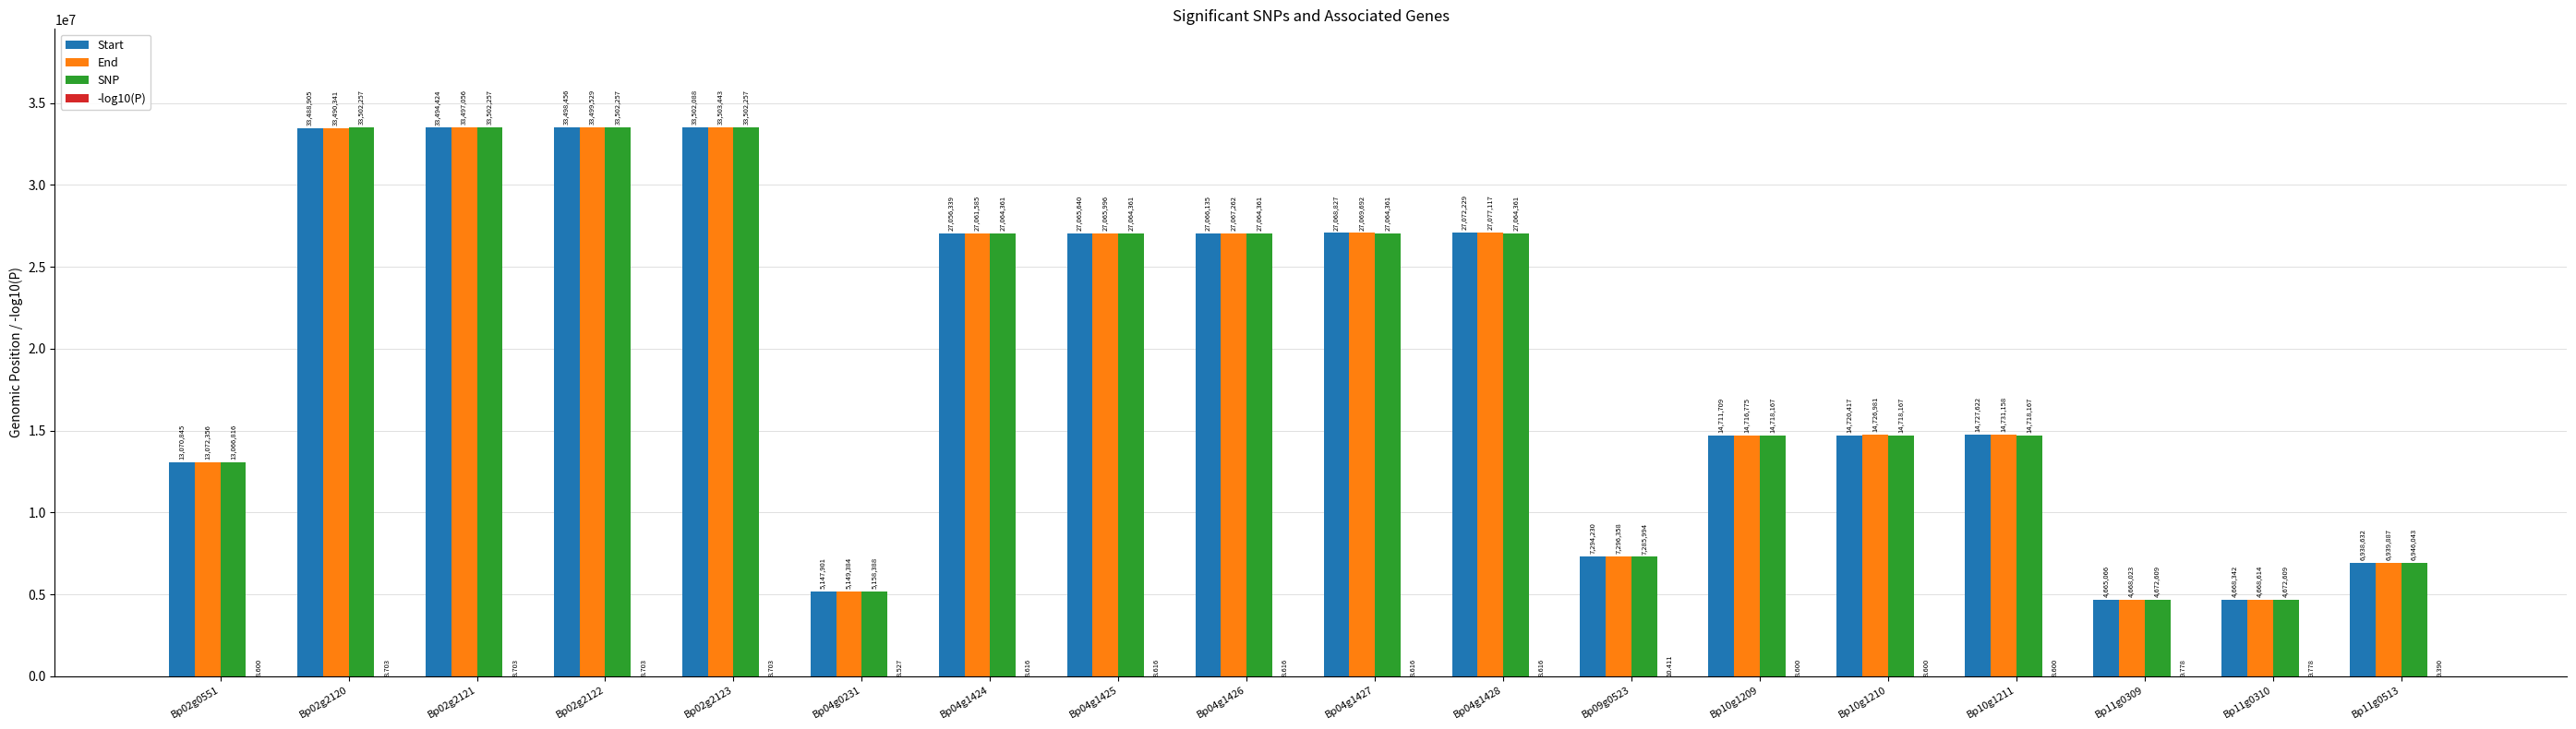

Is the value of End at Bp04g1428 greater than the value of SNP at Bp04g1424?

Yes